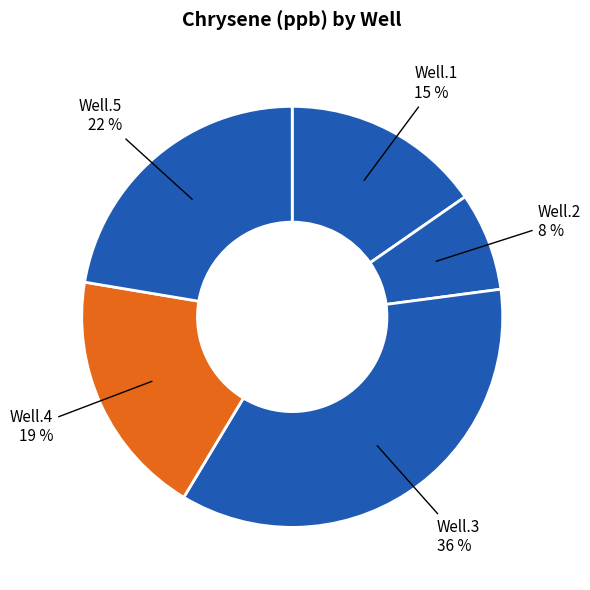

Between Well.2 and Well.4, which is larger?

Well.4